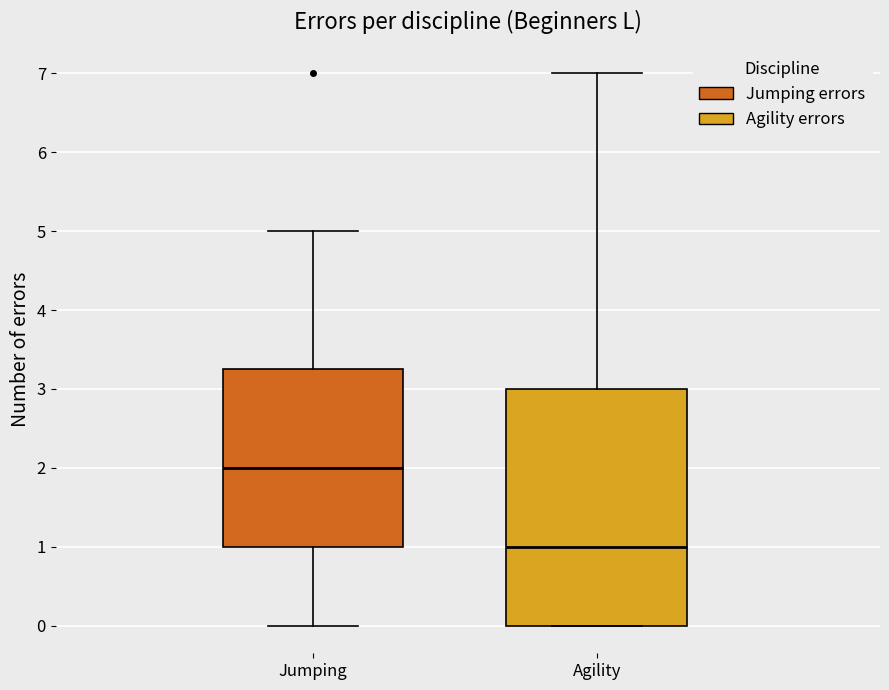

Reading left to right, transcribe this box plot: for each box, give where its median line is, the range the box spans, and where its two whiskers end, as read against the y-axis. The values are not printed on the chart, so give them approximately, as read against the axis.

Jumping: median 2.0, box 1.0 to 3.3, whiskers 0.0 to 5.0
Agility: median 1.0, box 0.0 to 3.0, whiskers 0.0 to 7.0